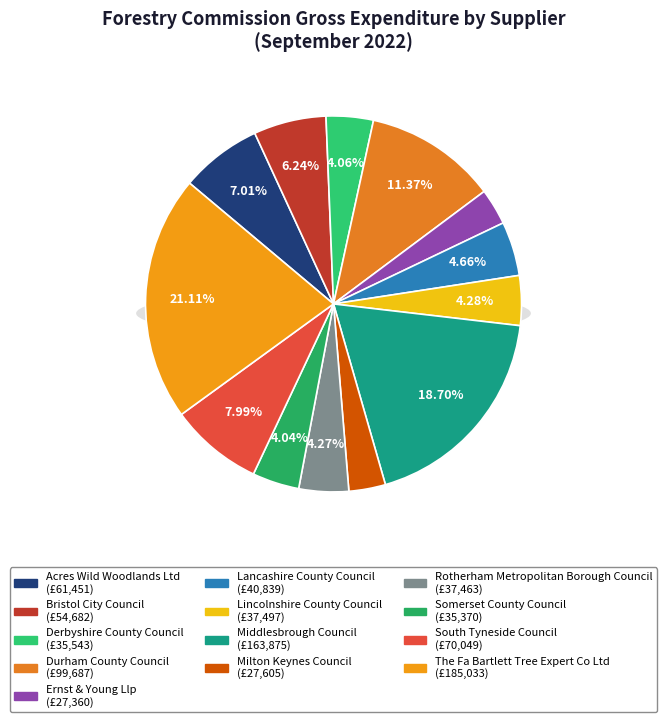

The Derbyshire County Council slice represents 4% of the pie. True or false?

True